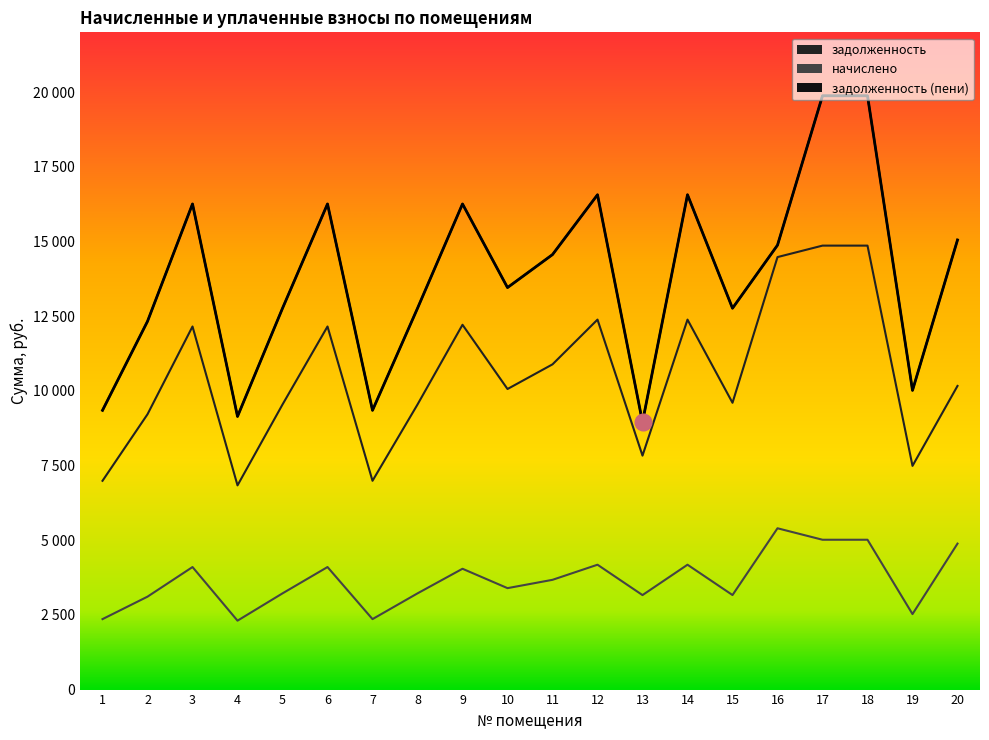

True or false: задолженность (пени) and начислено cross at least once.

False